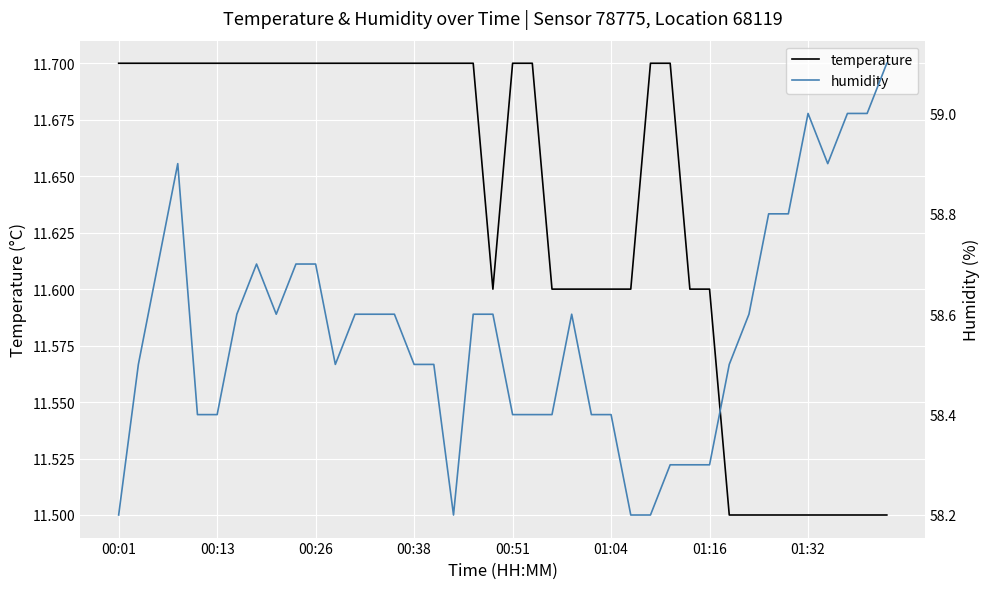

How many lines are shown in the chart?

2